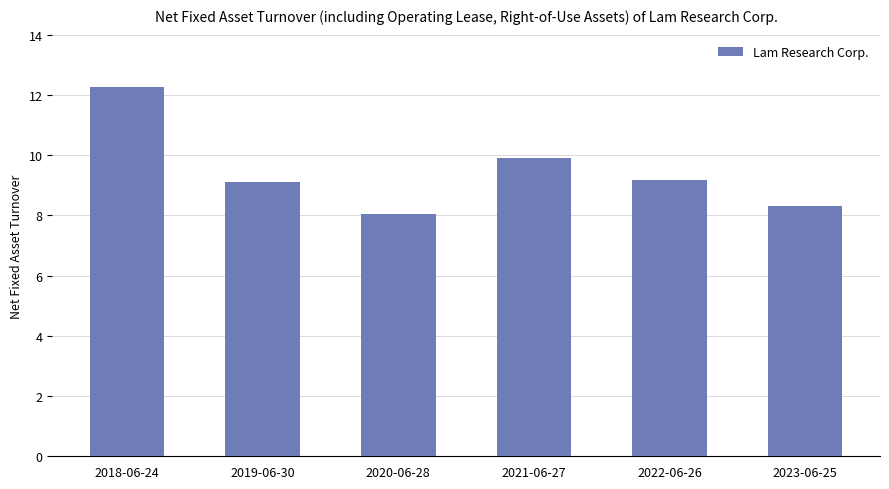

How many data points are above 9?

4